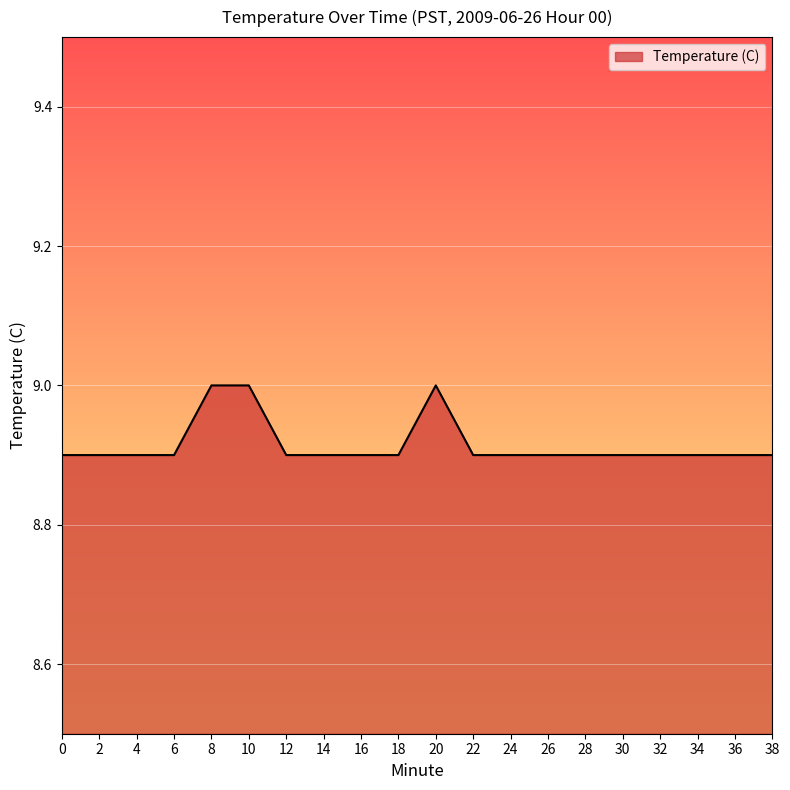

The chart shows a value of 13.8 at 26. True or false?

False